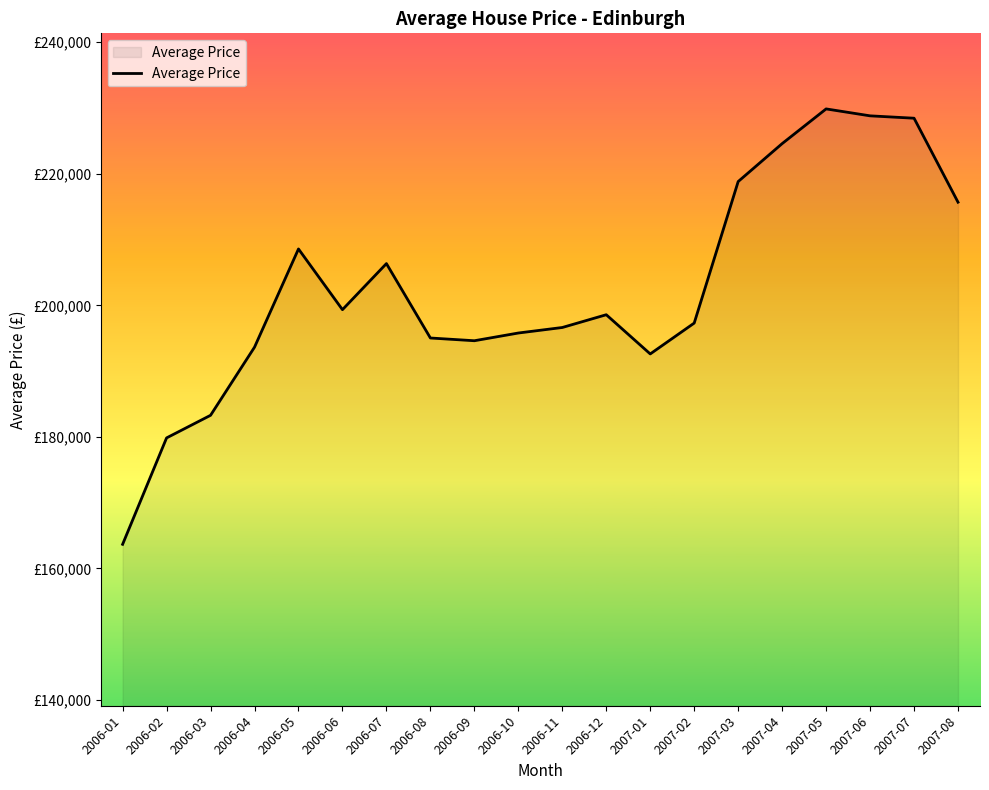

Does the chart have visible grid lines?

No